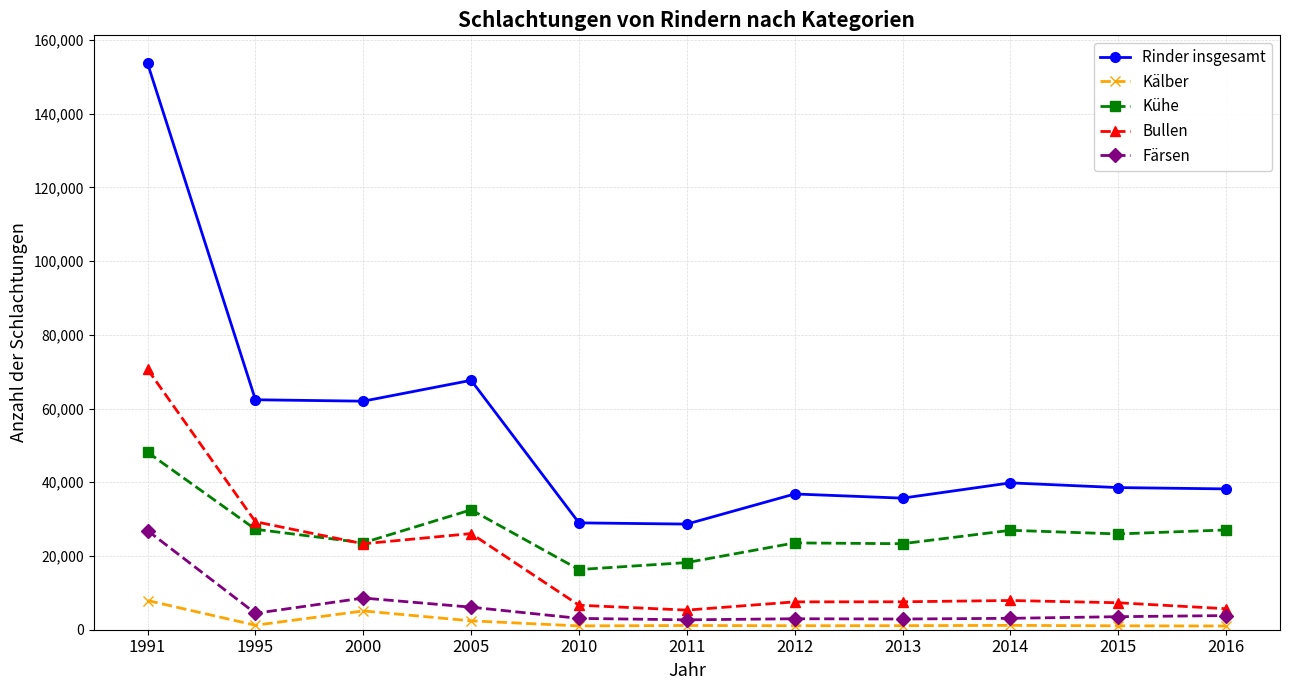

The Rinder insgesamt series shows 11342 at 2016. True or false?

False